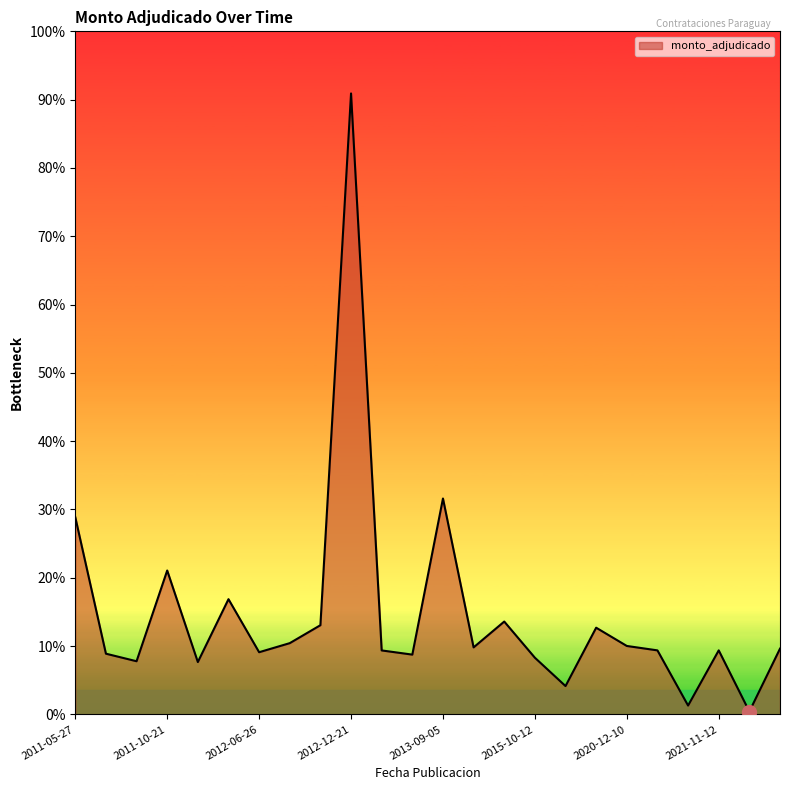

Is this an area chart (filled region under the line)?

Yes